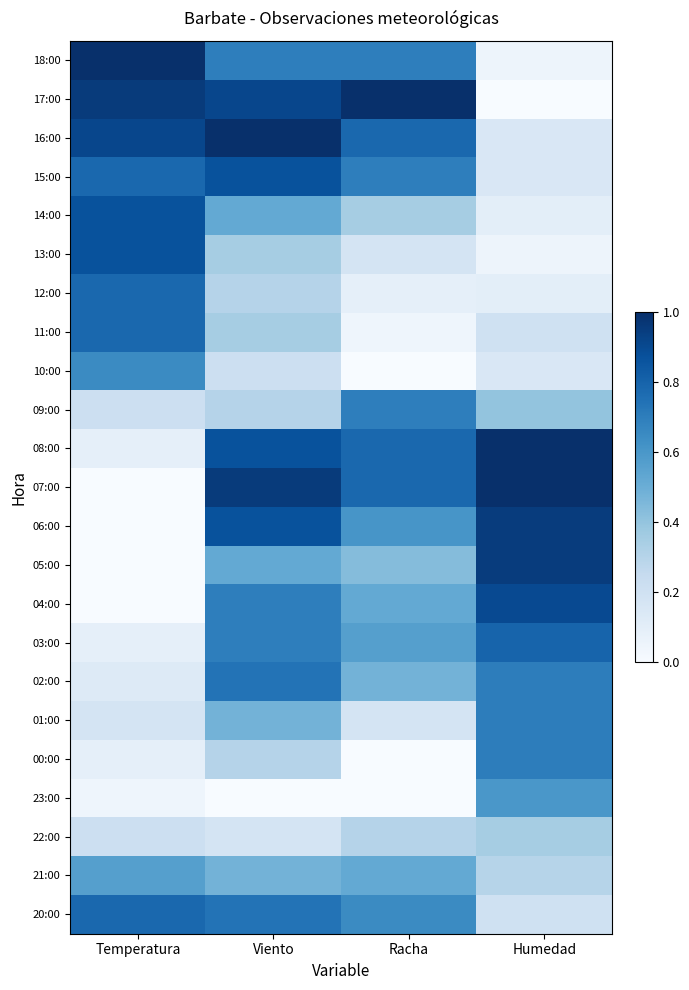

Reading left to right, list all the values displayed in this chart.

18:00: Temperatura=1.0	Viento=0.7	Racha=0.7	Humedad=0.1
17:00: Temperatura=1.0	Viento=0.9	Racha=1.0	Humedad=0.0
16:00: Temperatura=0.9	Viento=1.0	Racha=0.8	Humedad=0.1
15:00: Temperatura=0.8	Viento=0.9	Racha=0.7	Humedad=0.1
14:00: Temperatura=0.9	Viento=0.5	Racha=0.3	Humedad=0.1
13:00: Temperatura=0.9	Viento=0.3	Racha=0.2	Humedad=0.1
12:00: Temperatura=0.8	Viento=0.3	Racha=0.1	Humedad=0.1
11:00: Temperatura=0.8	Viento=0.3	Racha=0.0	Humedad=0.2
10:00: Temperatura=0.7	Viento=0.2	Racha=0.0	Humedad=0.1
09:00: Temperatura=0.2	Viento=0.3	Racha=0.7	Humedad=0.4
08:00: Temperatura=0.1	Viento=0.9	Racha=0.8	Humedad=1.0
07:00: Temperatura=0.0	Viento=1.0	Racha=0.8	Humedad=1.0
06:00: Temperatura=0.0	Viento=0.9	Racha=0.6	Humedad=0.9
05:00: Temperatura=0.0	Viento=0.5	Racha=0.4	Humedad=0.9
04:00: Temperatura=0.0	Viento=0.7	Racha=0.5	Humedad=0.9
03:00: Temperatura=0.1	Viento=0.7	Racha=0.6	Humedad=0.8
02:00: Temperatura=0.1	Viento=0.7	Racha=0.5	Humedad=0.7
01:00: Temperatura=0.2	Viento=0.5	Racha=0.2	Humedad=0.7
00:00: Temperatura=0.1	Viento=0.3	Racha=0.0	Humedad=0.7
23:00: Temperatura=0.0	Viento=0.0	Racha=0.0	Humedad=0.6
22:00: Temperatura=0.2	Viento=0.2	Racha=0.3	Humedad=0.3
21:00: Temperatura=0.6	Viento=0.5	Racha=0.5	Humedad=0.3
20:00: Temperatura=0.8	Viento=0.7	Racha=0.7	Humedad=0.2